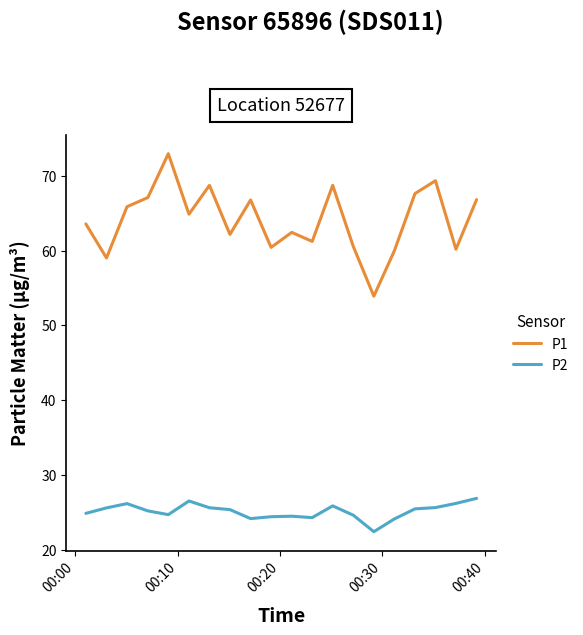

What is the difference between the maximum and minimum values in the P1 series?

19.0